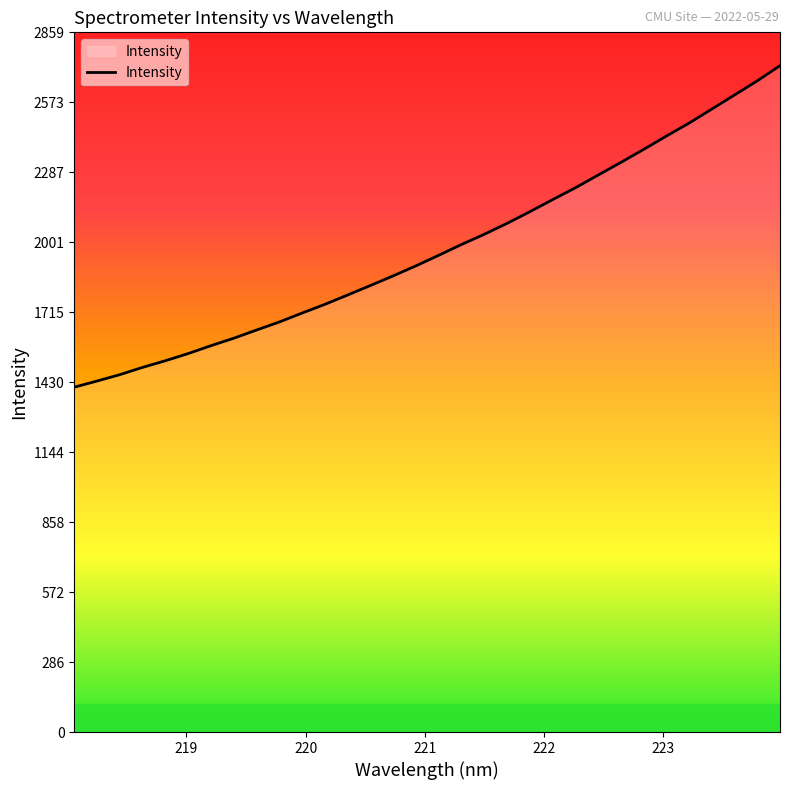

What is the minimum value shown in the chart?

1409.1